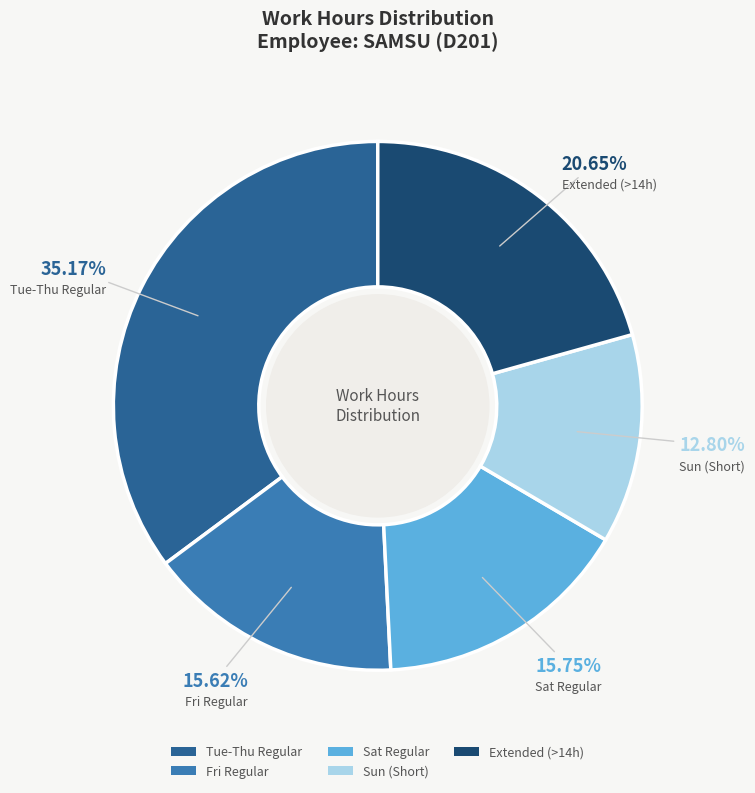

How many slices are in this pie chart?

5